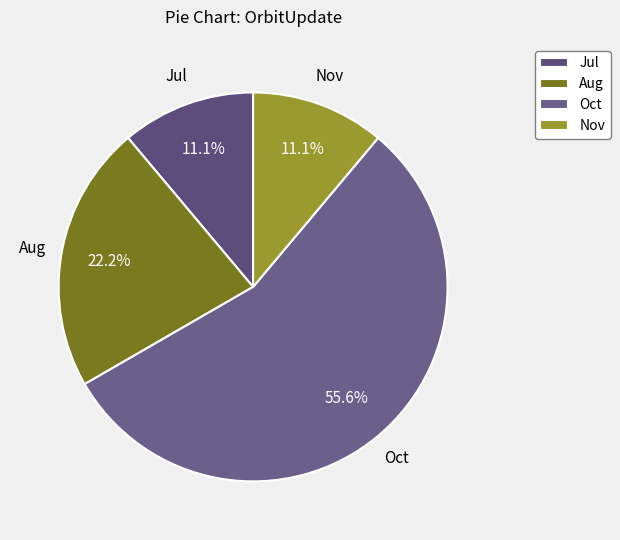

To the nearest percent, what is the difference between the Jul and Aug slice percentages?

11%